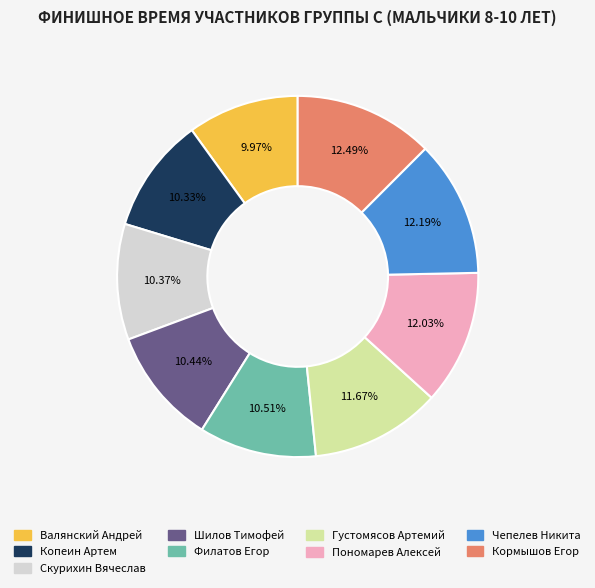

Is there any slice that represents more than half of the pie?

No